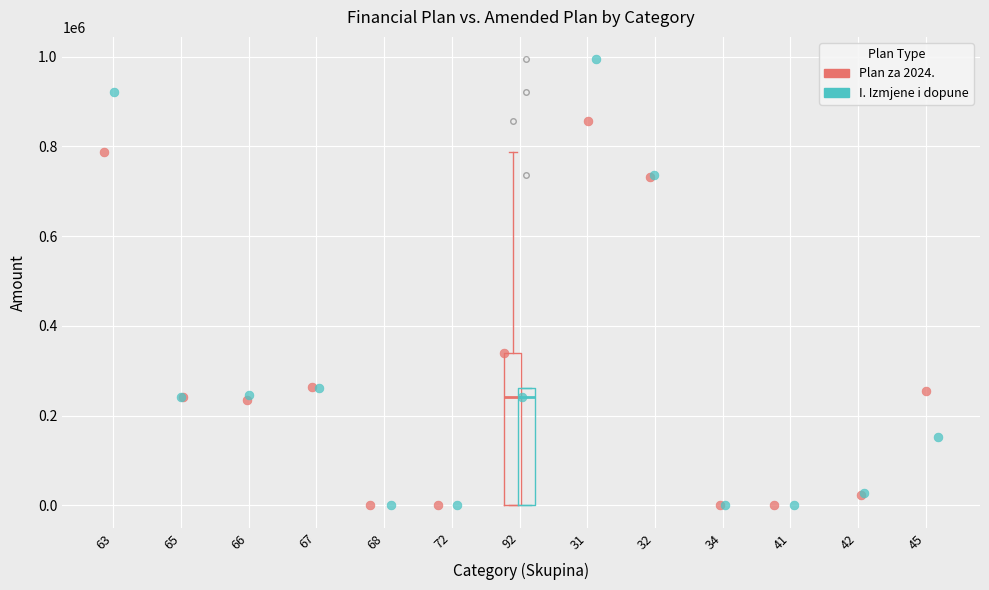

Which series has the largest Y range (max minus min)?

I. Izmjene i dopune